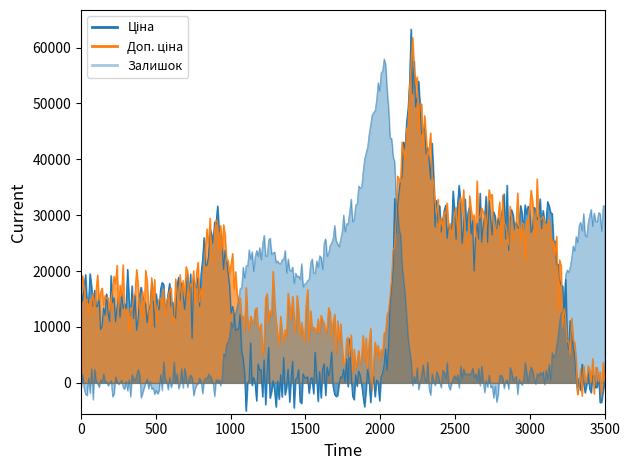

True or false: Залишок has more than 0 interior local peaks.

True